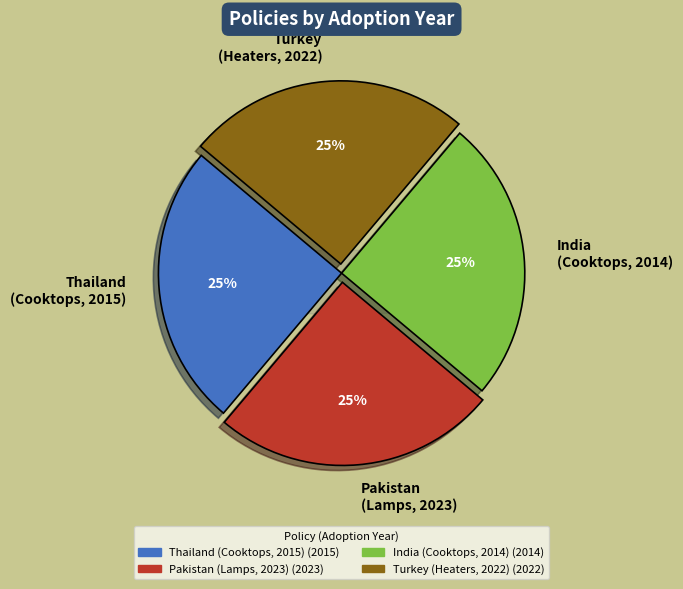

Which category has the smallest portion of the pie?

India
(Cooktops, 2014)